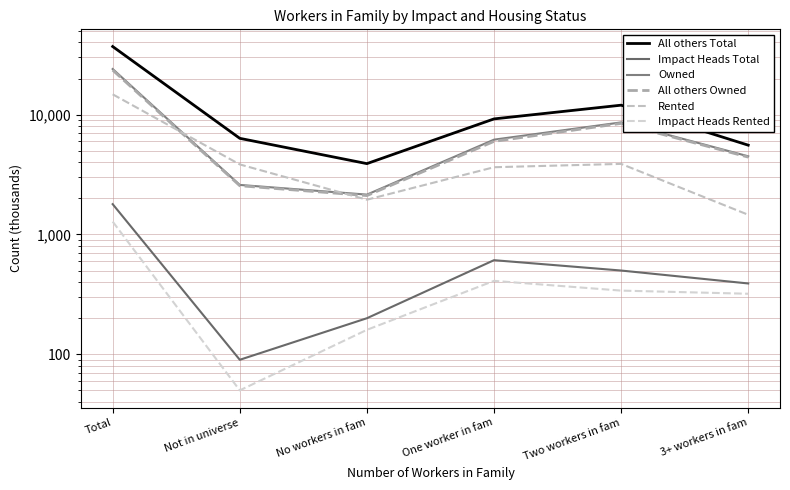

Reading left to right, extract all data points from this chart.

All others Total: 37000	6340	3900	9210	11990	5560
Impact Heads Total: 1790	90	200	610	500	390
Owned: 24020	2590	2150	6180	8610	4490
All others Owned: 23510	2550	2110	5980	8450	4420
Rented: 14770	3840	1950	3640	3880	1460
Impact Heads Rented: 1280	50	160	410	340	320